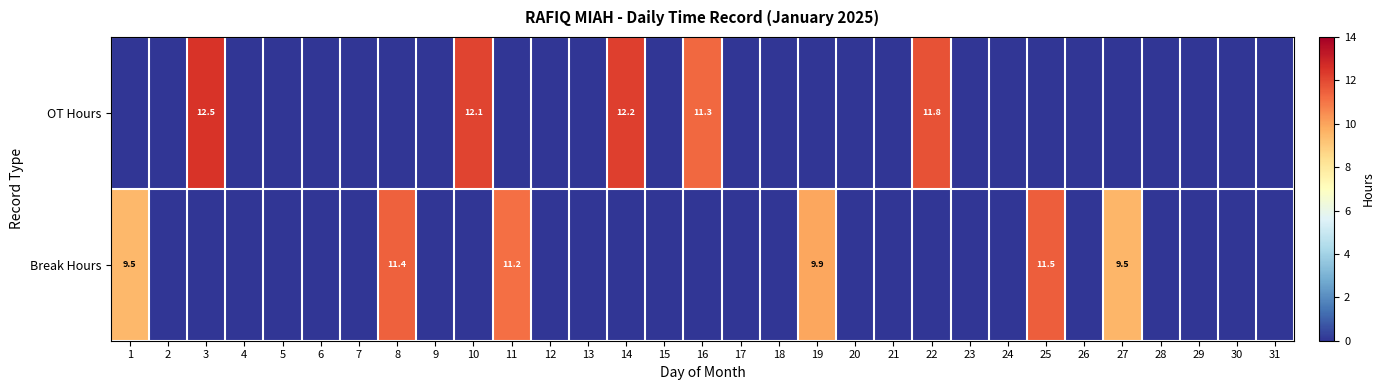

At how many categories does at least one series exceed 12?

3